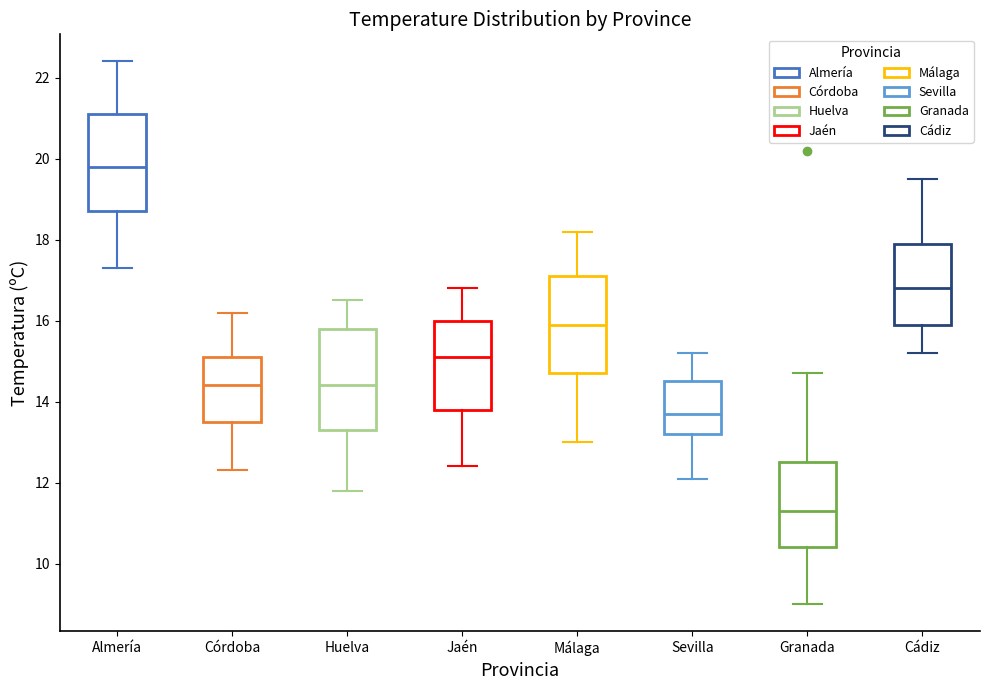

Reading left to right, read every box against the y-axis: the position of its median line, the range the box covers, and the ends of its whiskers. The values are not printed on the chart, so give them approximately, as read against the axis.

Almería: median 19.8, box 18.8 to 21.2, whiskers 17.4 to 22.4
Córdoba: median 14.4, box 13.6 to 15.2, whiskers 12.4 to 16.2
Huelva: median 14.4, box 13.4 to 15.8, whiskers 11.8 to 16.6
Jaén: median 15.2, box 13.8 to 16.0, whiskers 12.4 to 16.8
Málaga: median 16.0, box 14.8 to 17.2, whiskers 13.0 to 18.2
Sevilla: median 13.8, box 13.2 to 14.6, whiskers 12.2 to 15.2
Granada: median 11.4, box 10.4 to 12.6, whiskers 9.0 to 14.8
Cádiz: median 16.8, box 16.0 to 18.0, whiskers 15.2 to 19.6